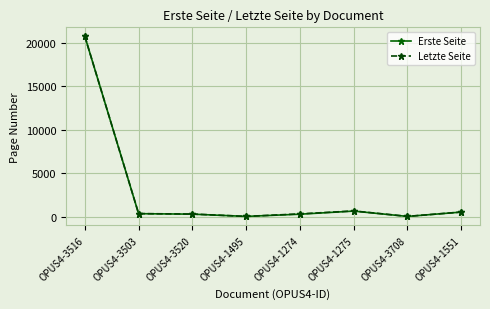

The Erste Seite series shows 277 at OPUS4-3520. True or false?

True